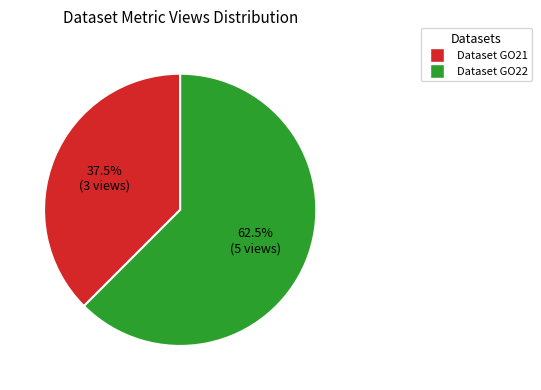

To the nearest percent, what is the difference between the largest and smallest slice percentages?

25%